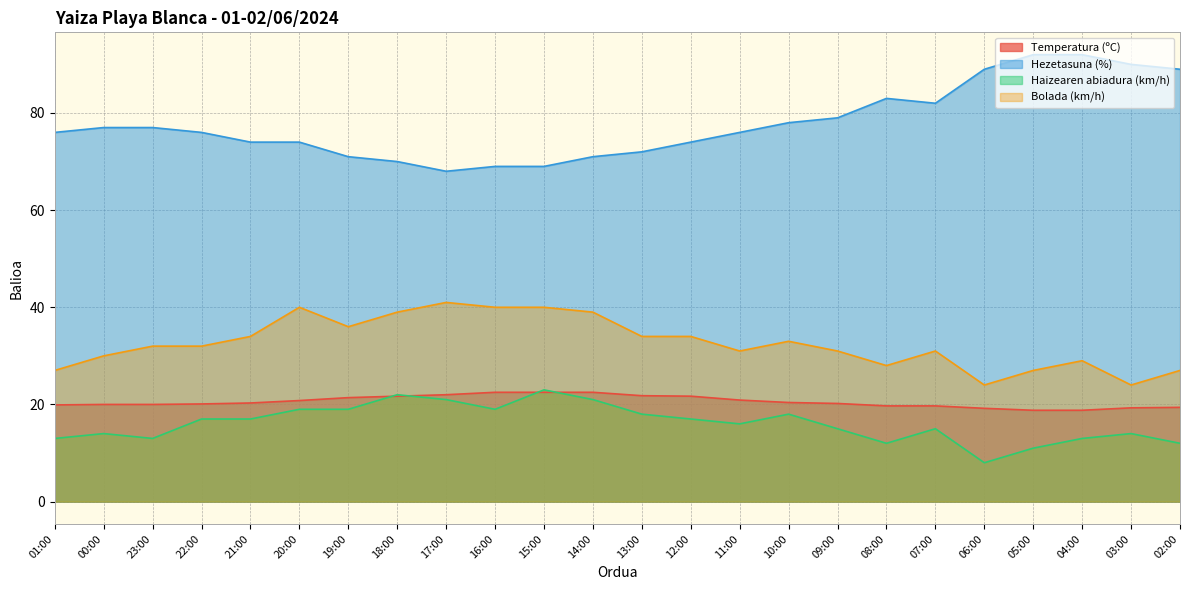

What is the value of the Temperatura (ºC) point at the 9th from the left?

22.0